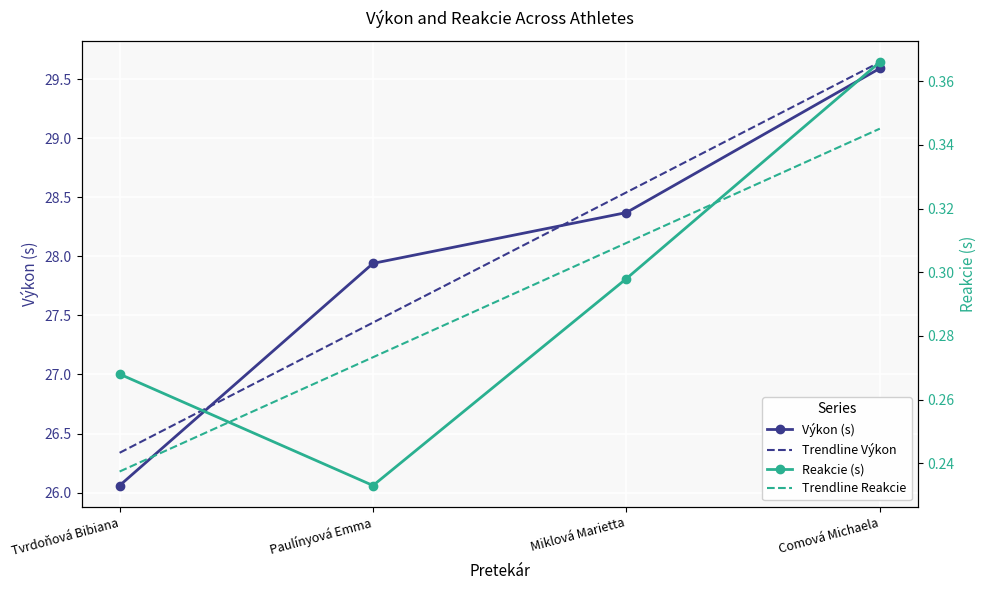

What is the difference between the Trendline Výkon values at Tvrdoňová Bibiana and Comová Michaela?

3.3